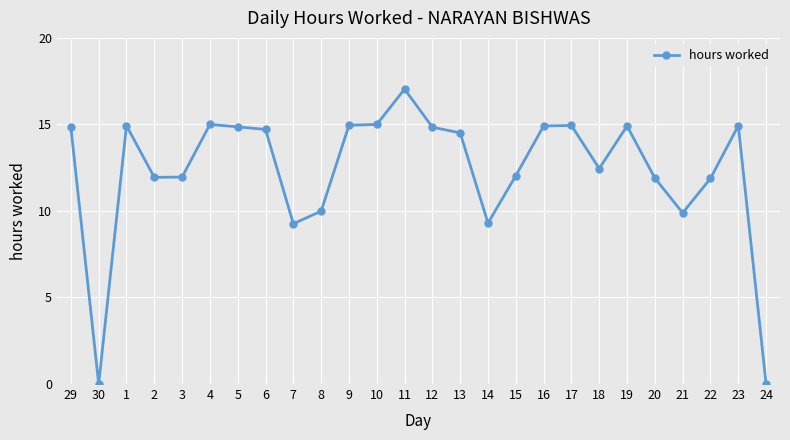

Which label corresponds to the largest value in the chart?

11